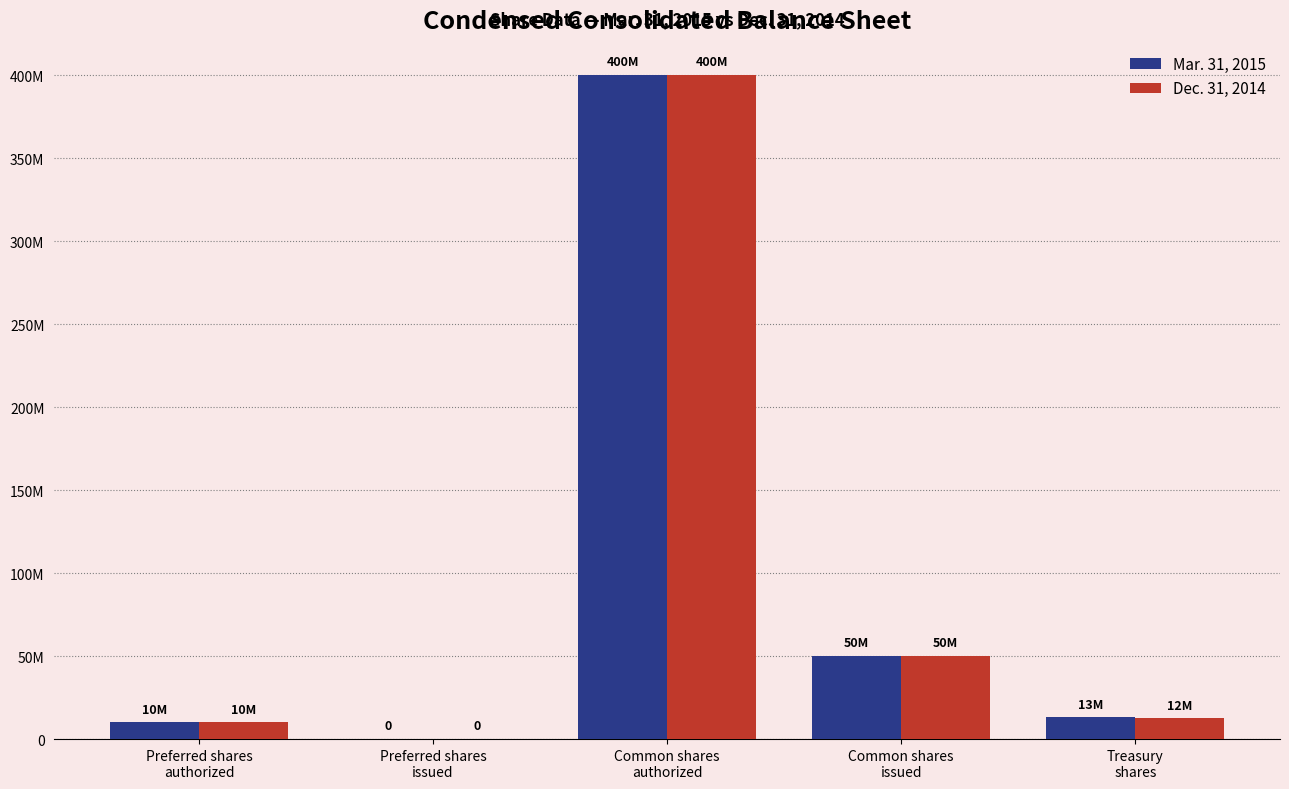

Does the chart contain stacked bars?

No